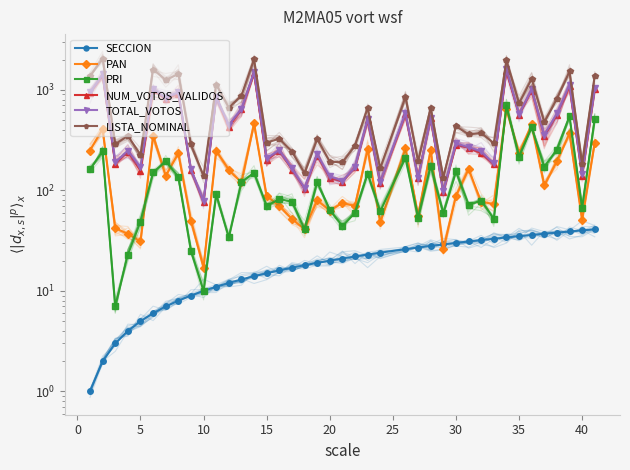

The value of TOTAL_VOTOS at 5 is 170. True or false?

True